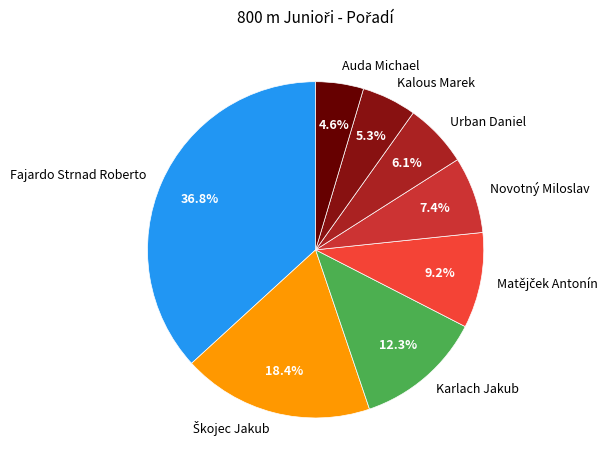

To the nearest percent, what is the difference between the largest and smallest slice percentages?

32%